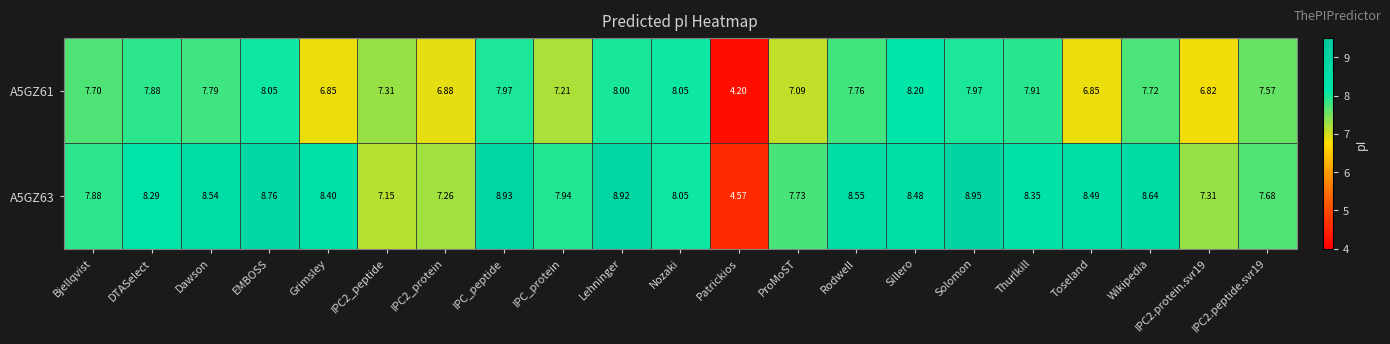

Which category has the lowest value in the A5GZ61 series?

Patrickios